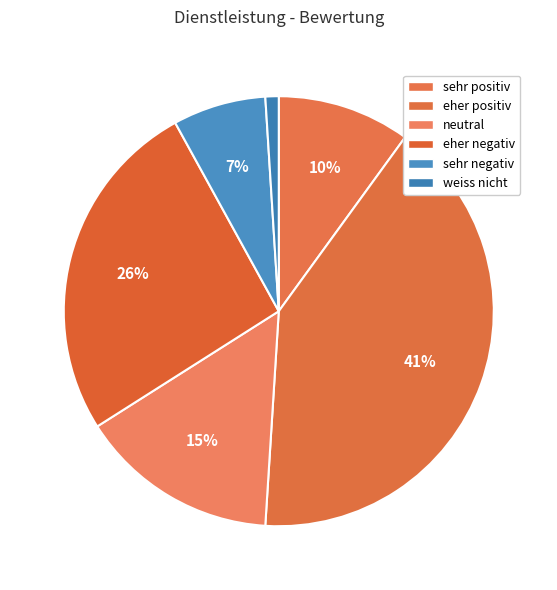

To the nearest percent, what portion does sehr negativ represent?

7%